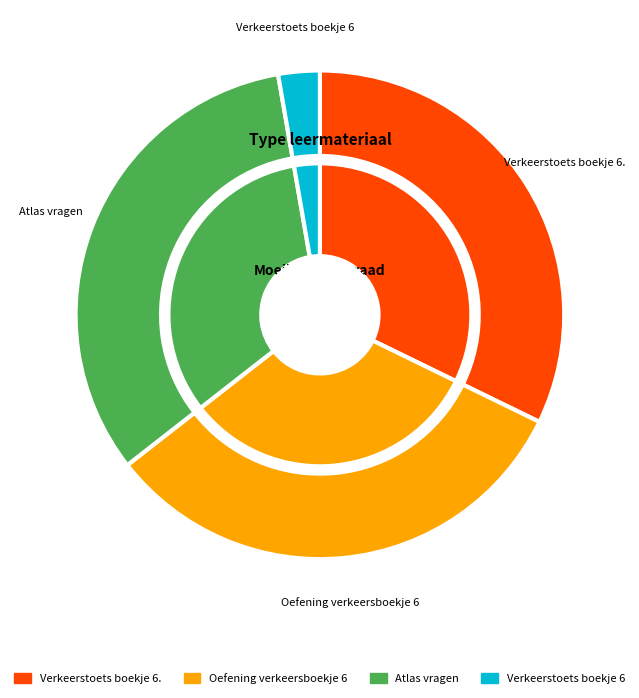

Does any single category account for the majority?

No